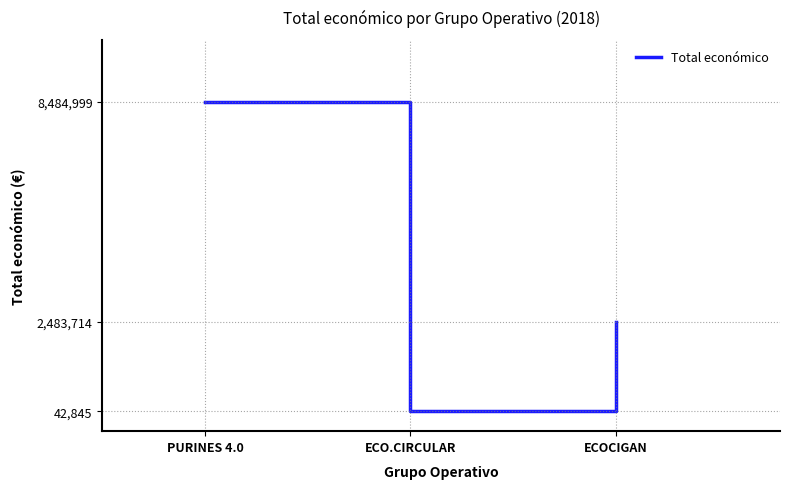

List the labels in order of value, smallest first.

ECO.CIRCULAR, ECOCIGAN, PURINES 4.0